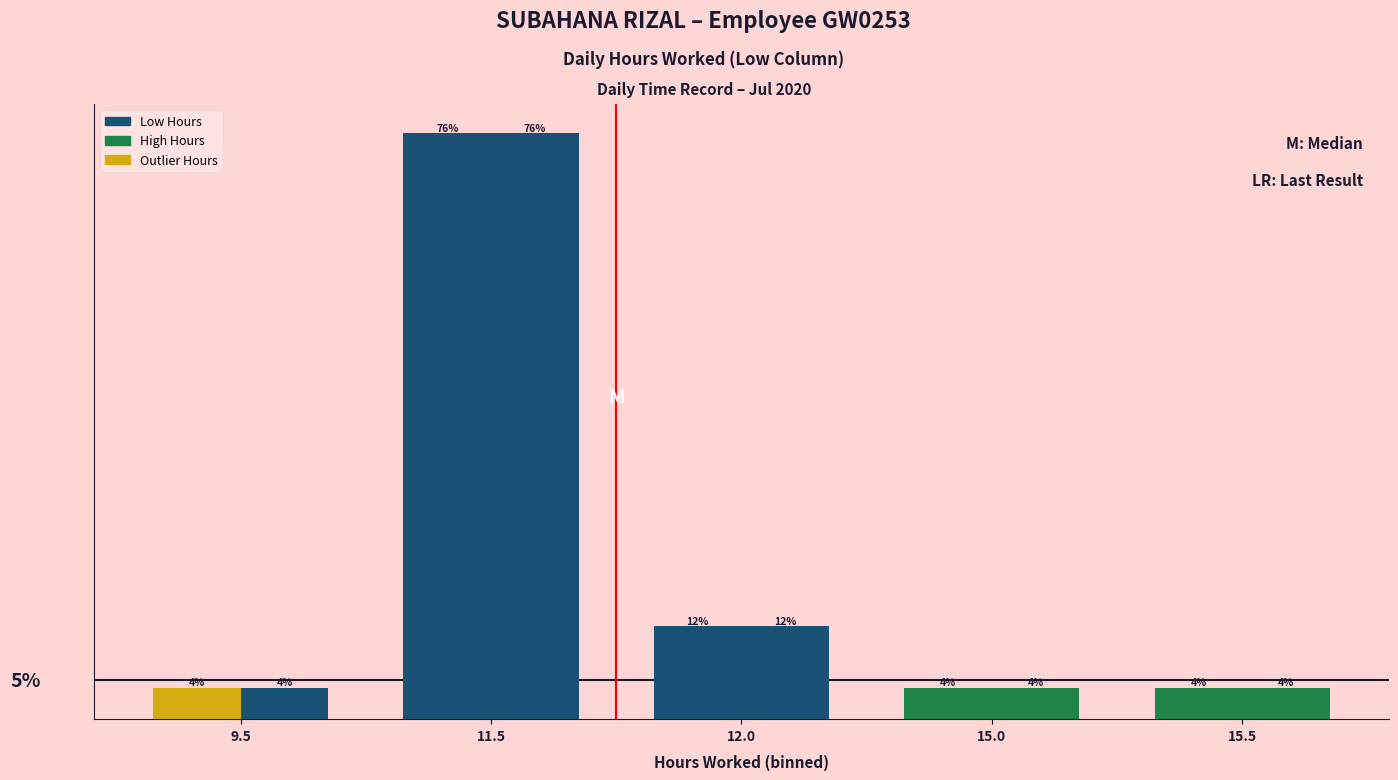

Are the bars grouped side by side (vs. stacked)?

Yes